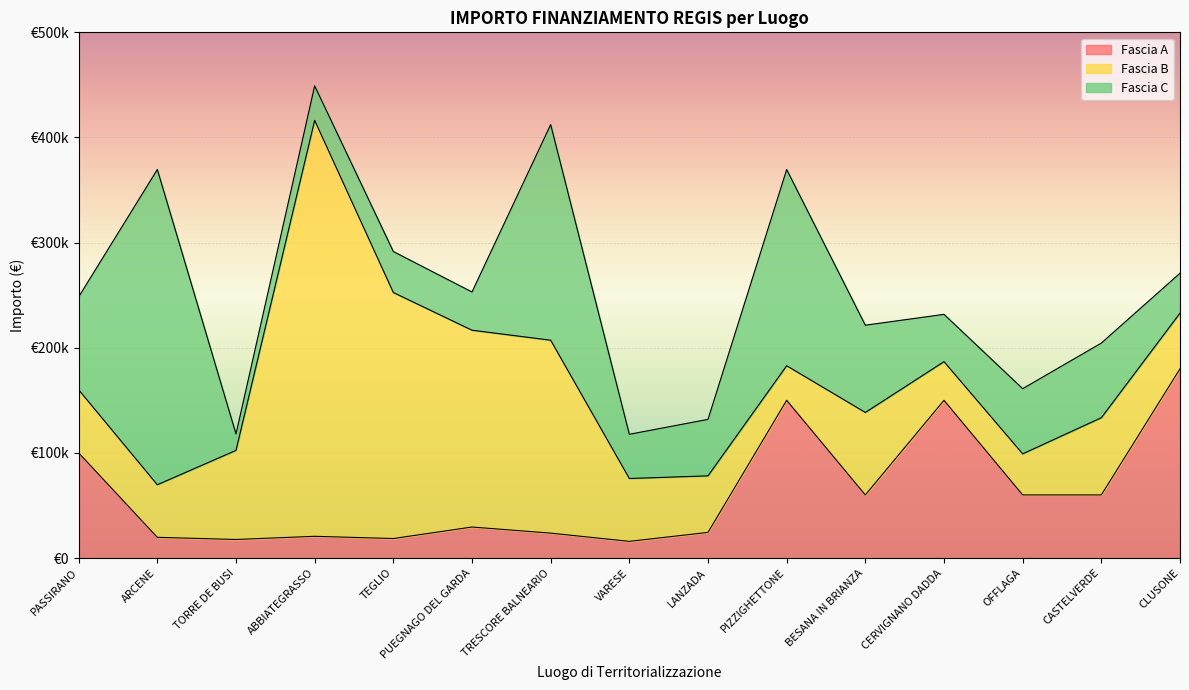

How many interior local valleys does the Fascia C series have?

4